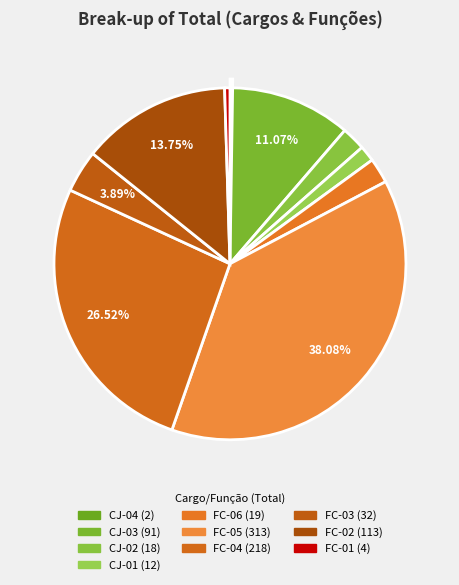

True or false: FC-05 accounts for 38% of the total.

True